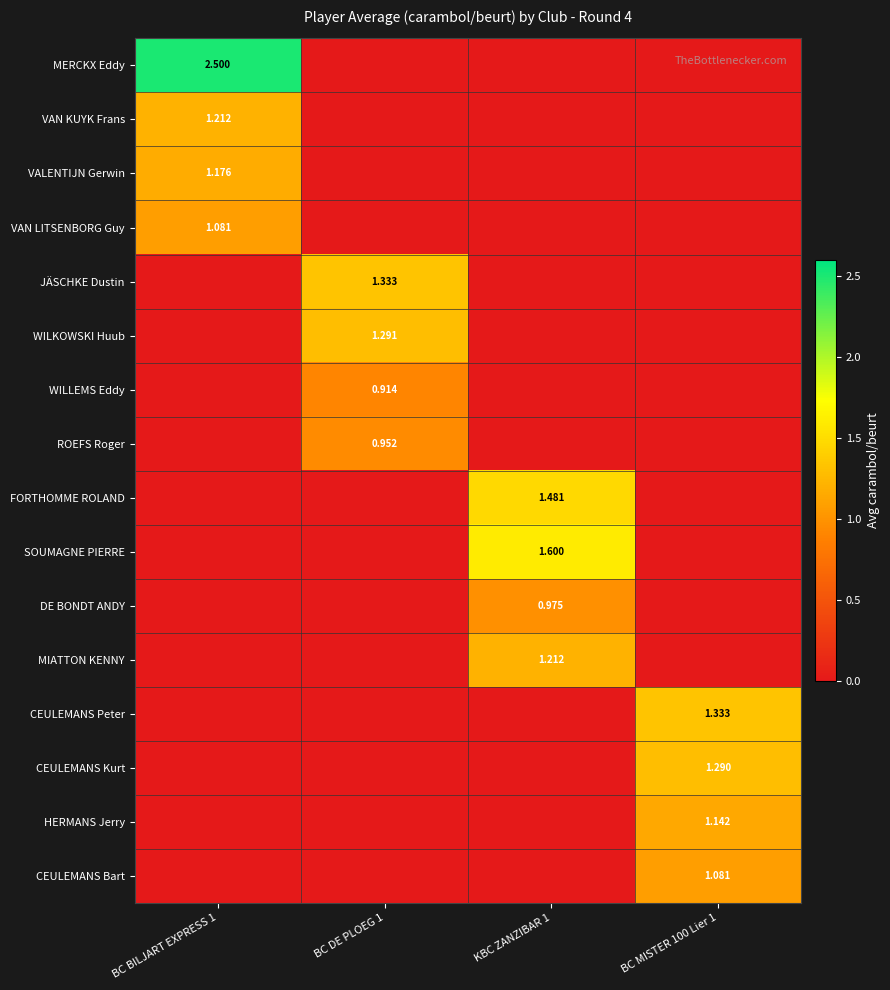

The value of VAN LITSENBORG Guy at BC MISTER 100 Lier 1 is 0.0. True or false?

True